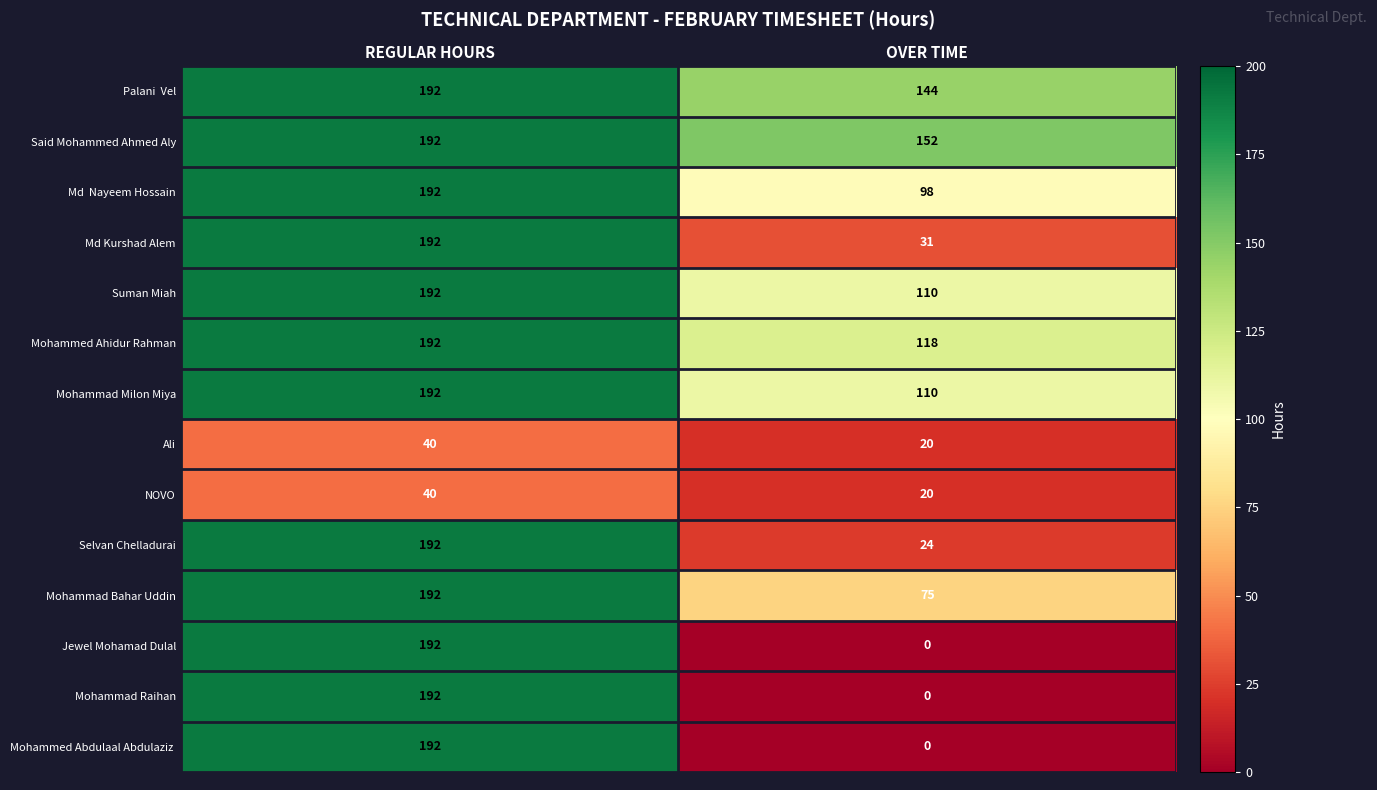

How many distinct data groups are displayed?

14